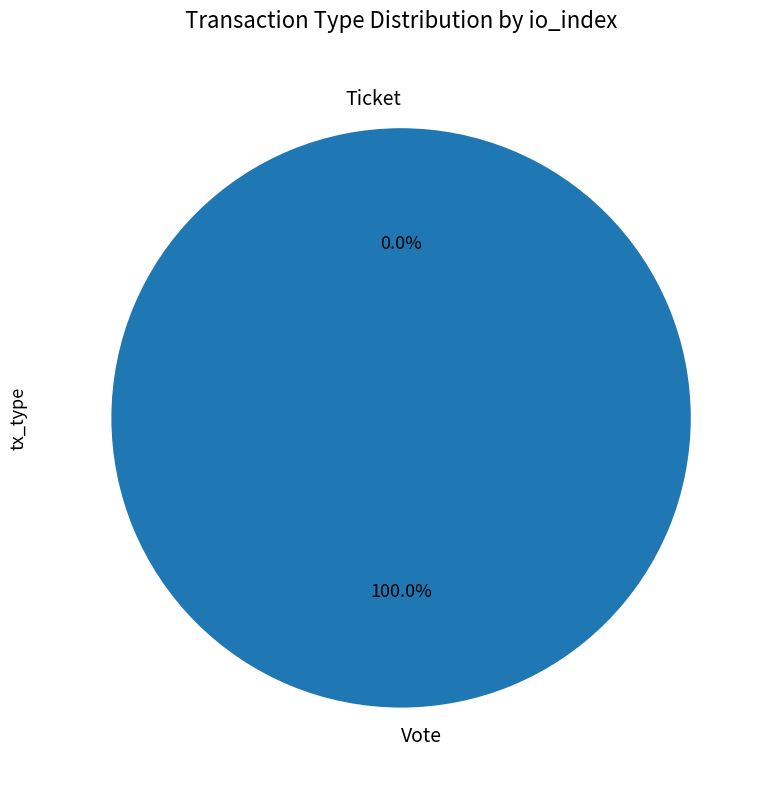

What is the total percentage of Vote and Ticket?

100.0%